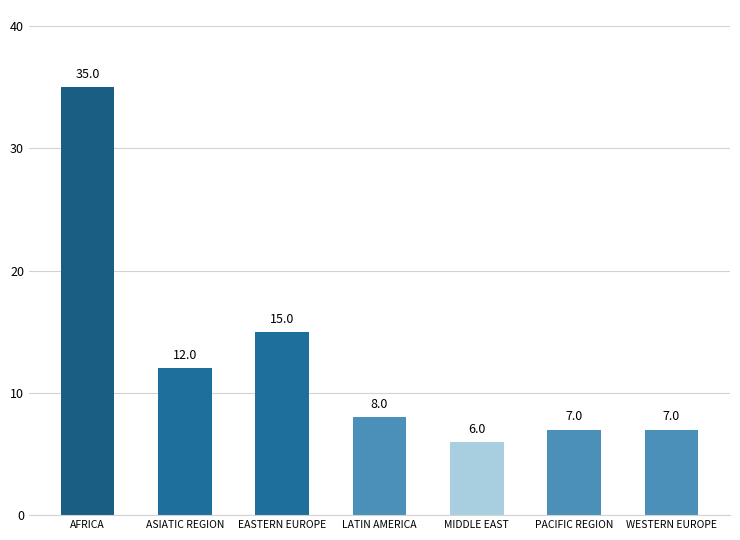

Approximately how many times larger is the value at AFRICA compared to MIDDLE EAST?

5.8